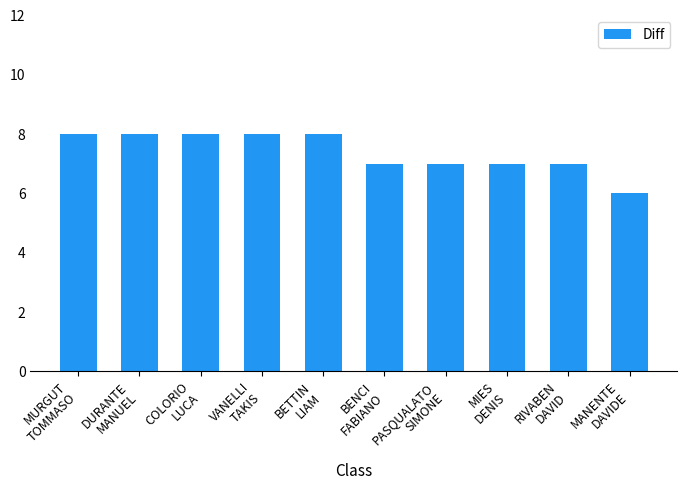

Which has a higher value, VANELLI
TAKIS or MANENTE
DAVIDE?

VANELLI
TAKIS